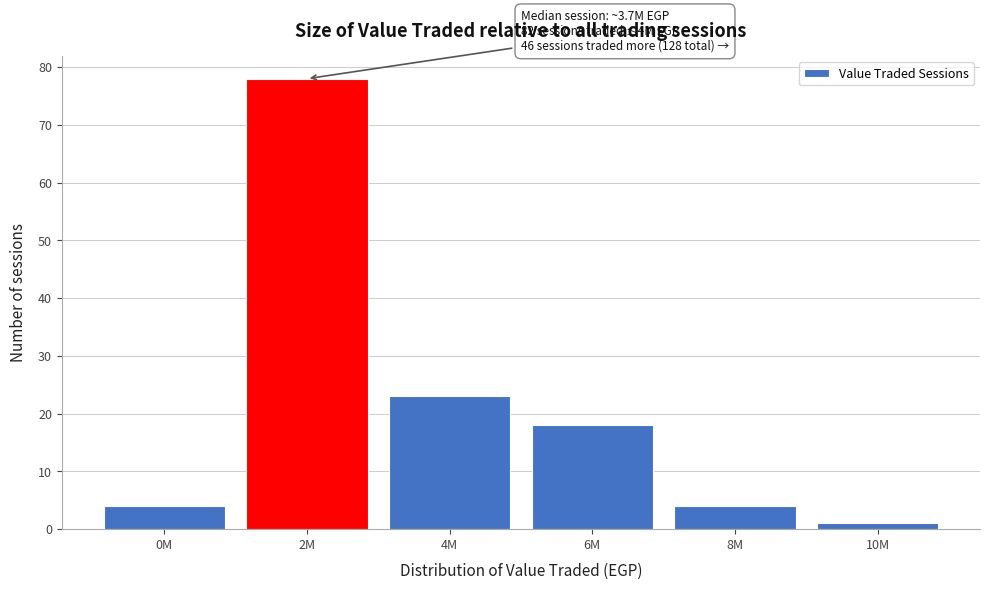

Reading right to left, transcribe all the data shown in this chart.

1	4	18	23	78	4